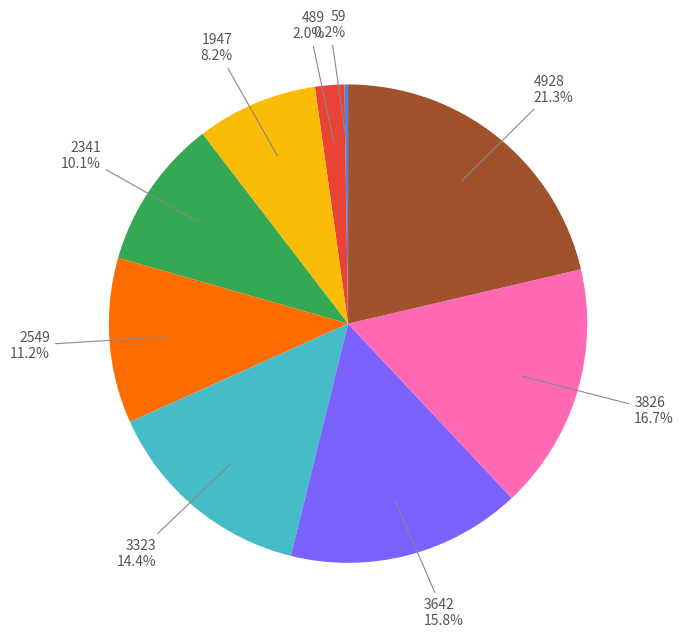

Is there any slice that represents more than half of the pie?

No